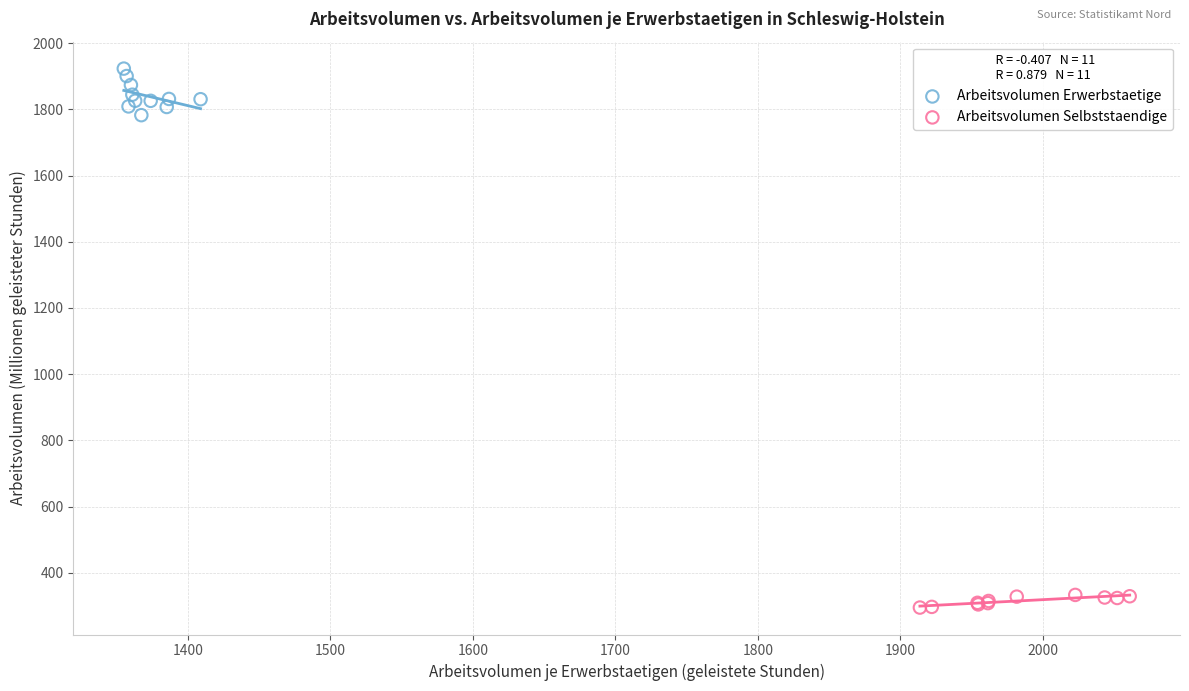

Which series contains the lowest Y value?

Arbeitsvolumen Selbststaendige